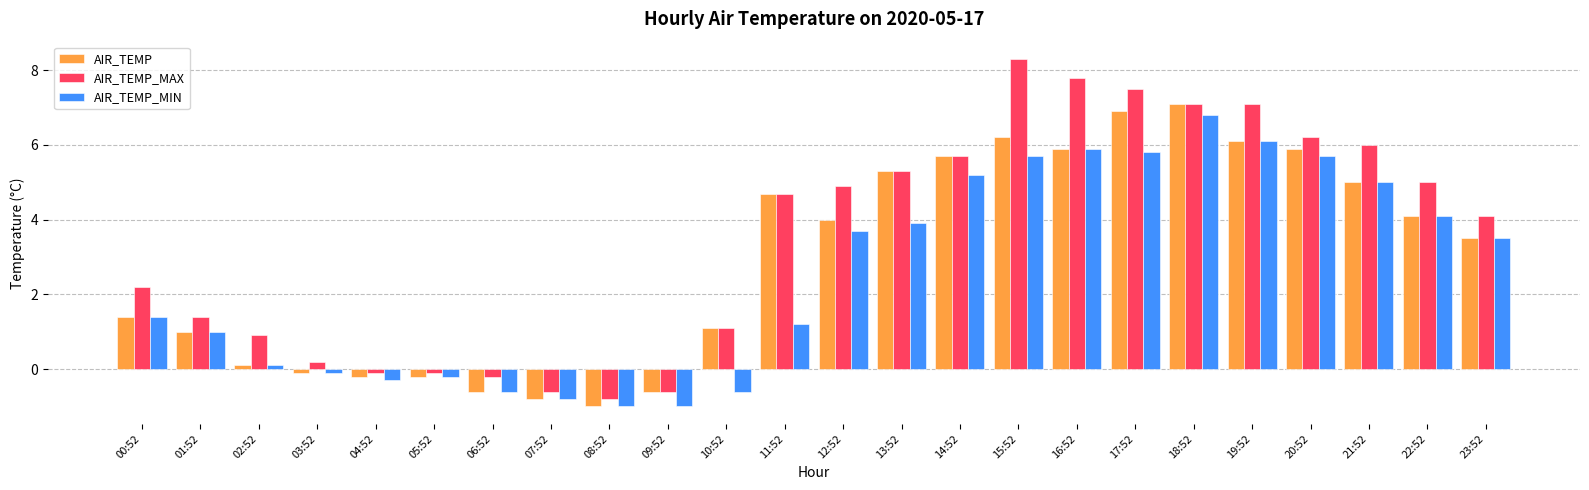

What is the lowest value of the AIR_TEMP series?

-1.0